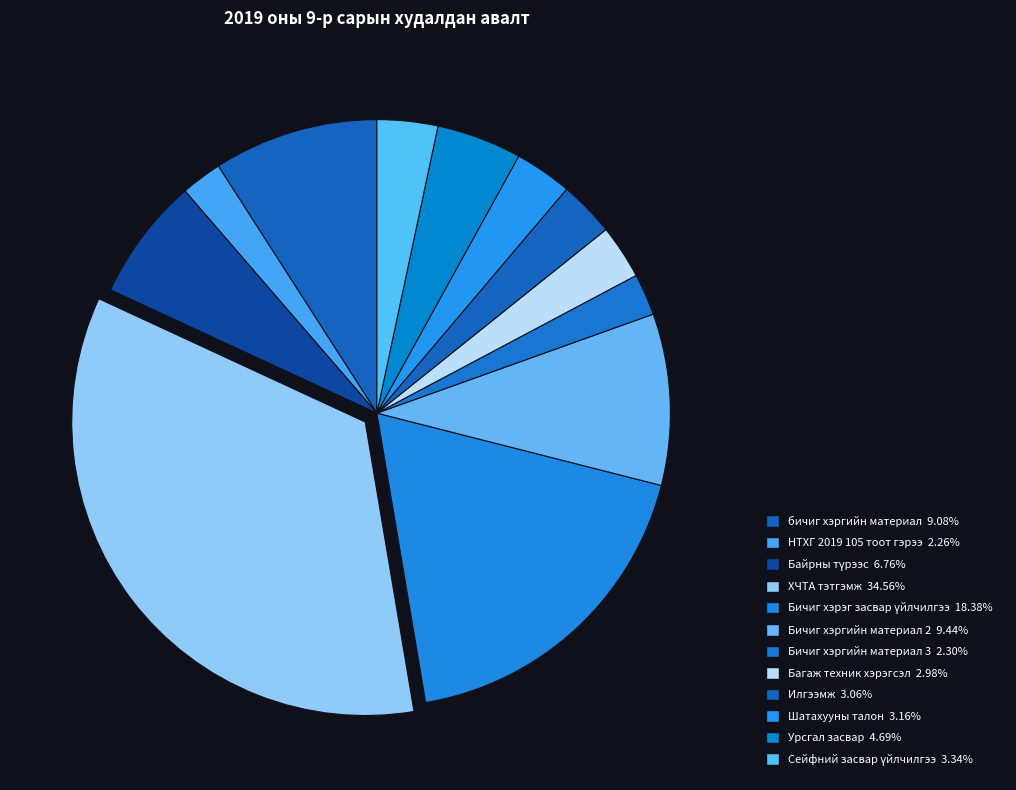

What portion of the pie excludes Сейфний засвар үйлчилгээ?

96.7%